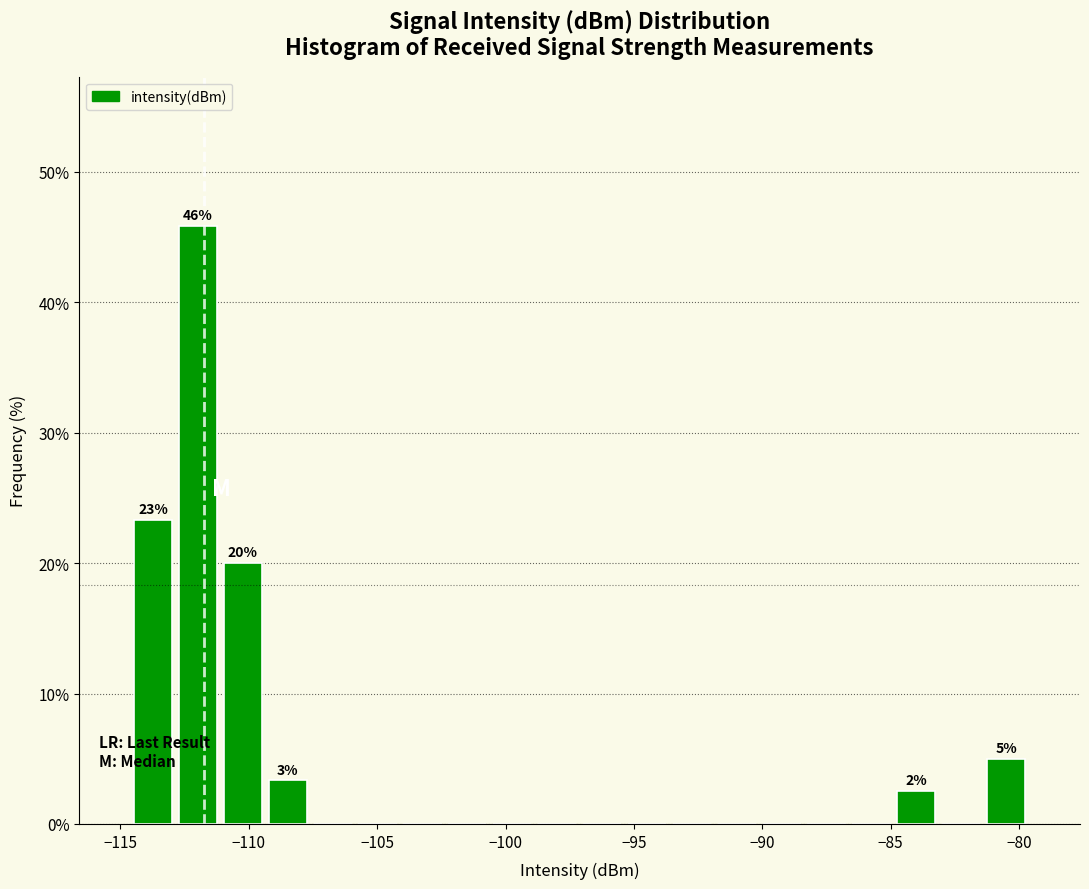

Read against the x-axis, roughly where is the centre of the tallest bar?

-112.0